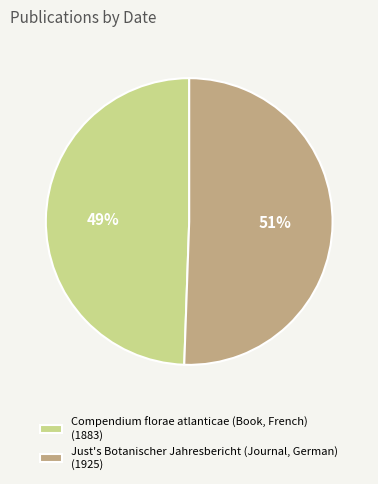

What is the smallest slice in the pie chart?

Compendium florae atlanticae (Book, French)